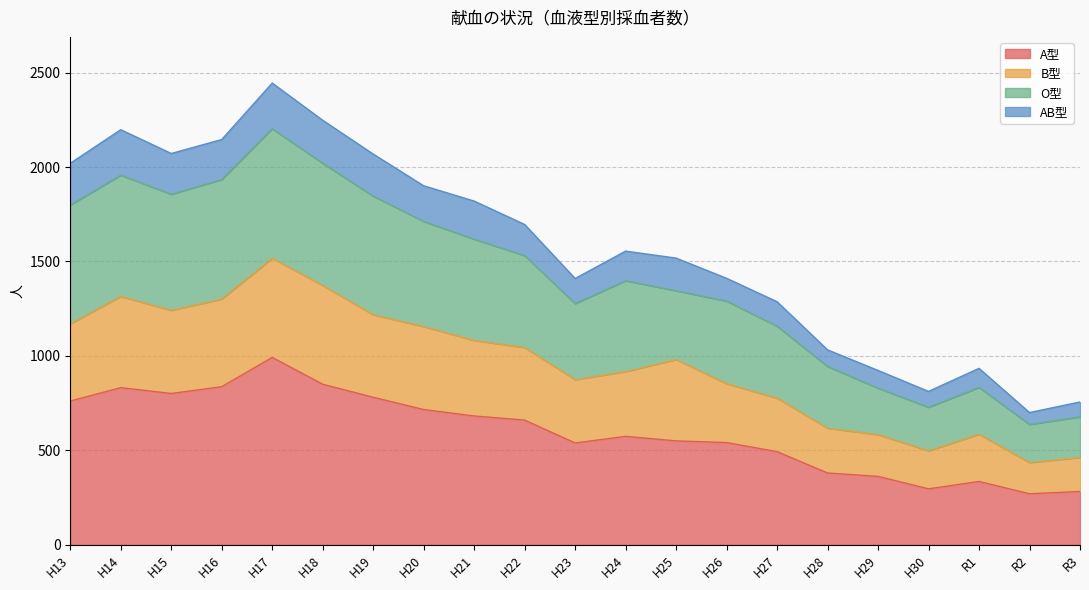

Does the chart have visible grid lines?

Yes